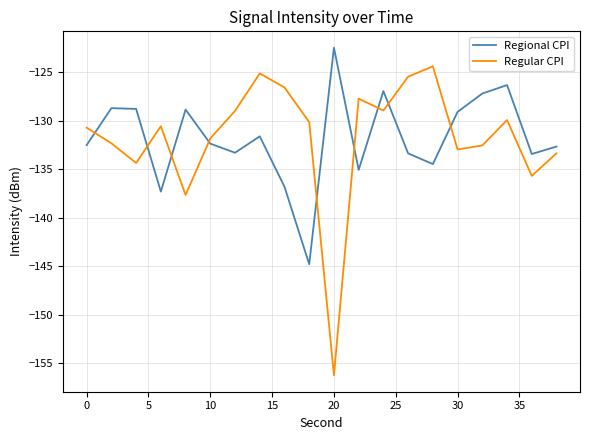

Which series has the largest range (max minus min)?

Regular CPI